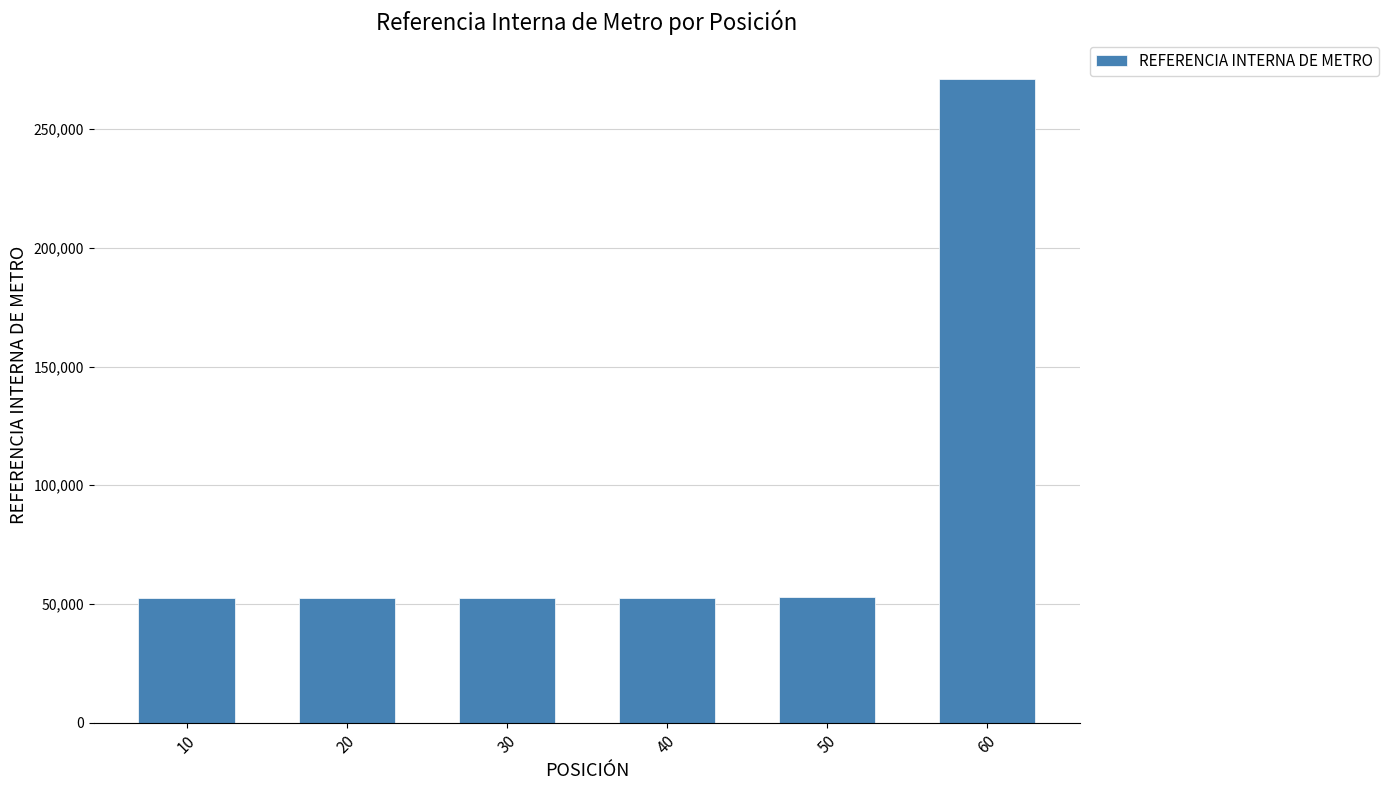

Approximately how many times larger is the value at 50 compared to 30?

1.0